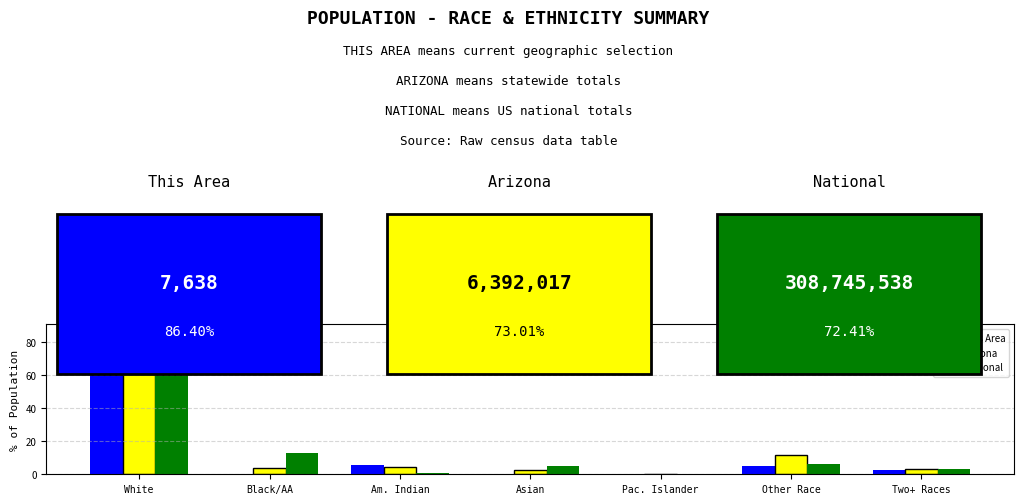

The This Area series shows 86.4 at White. True or false?

True